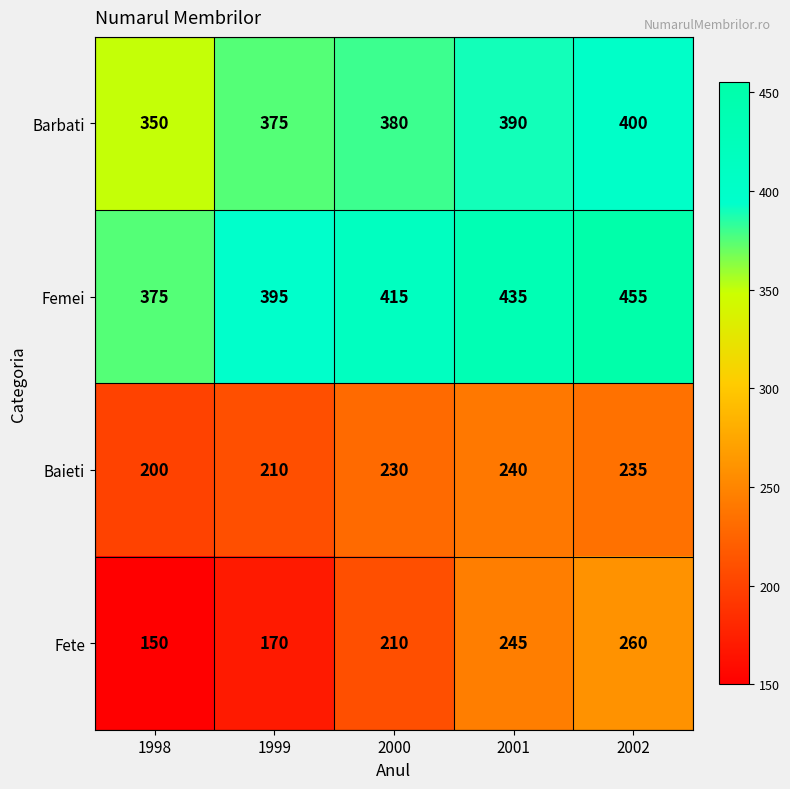

Which series has the largest total across all categories?

Femei